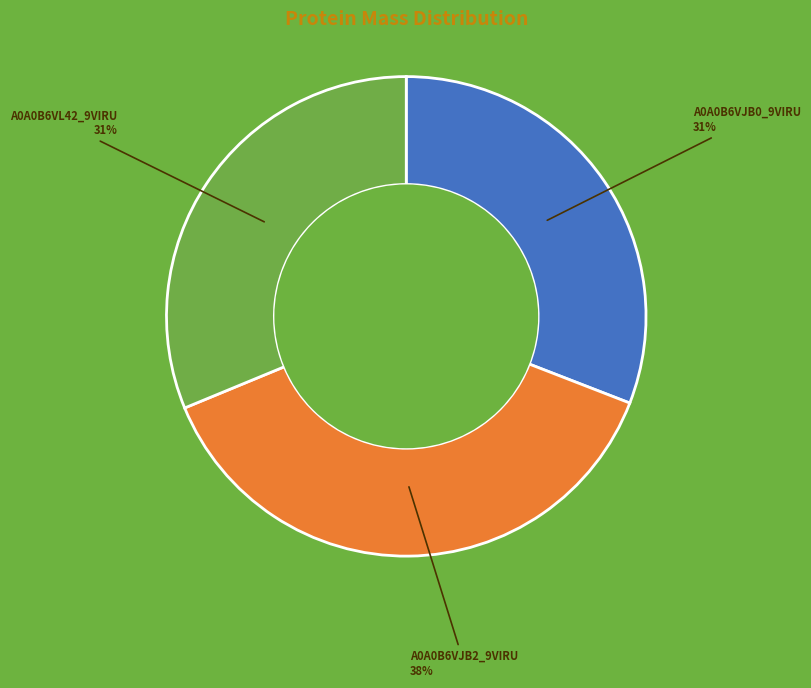

Does any single category account for the majority?

No